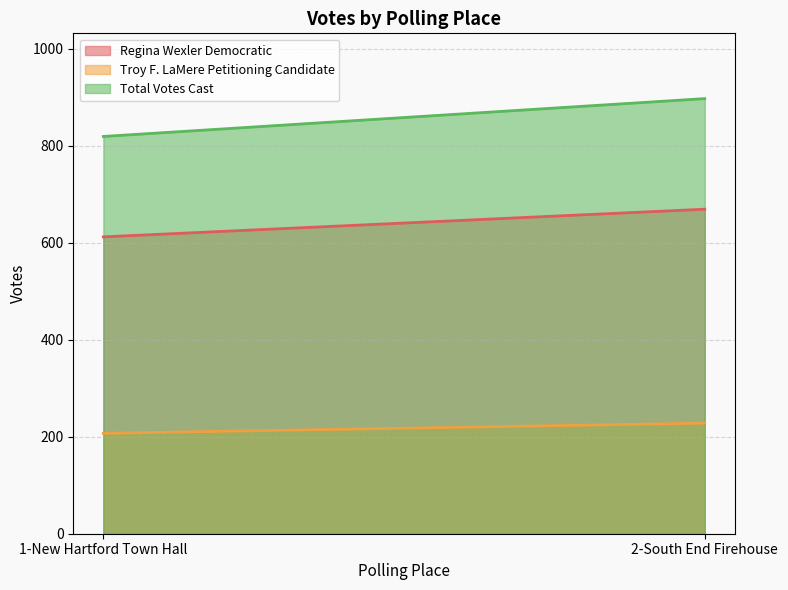

What is the sum of all Troy F. LaMere Petitioning Candidate values?

435